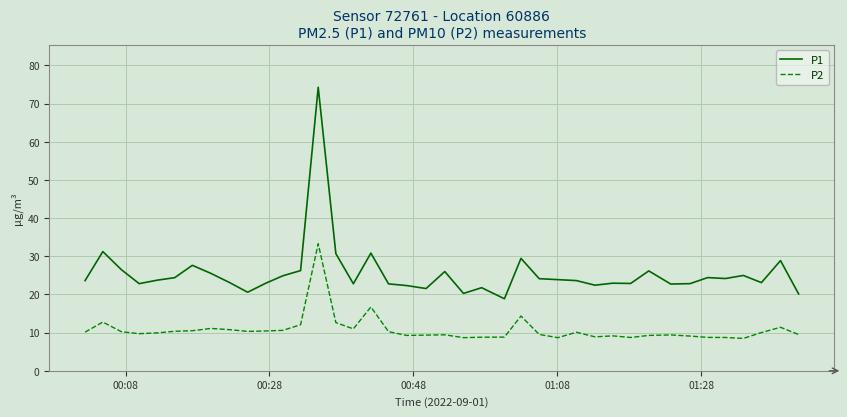

Which series has the largest total across all categories?

P1